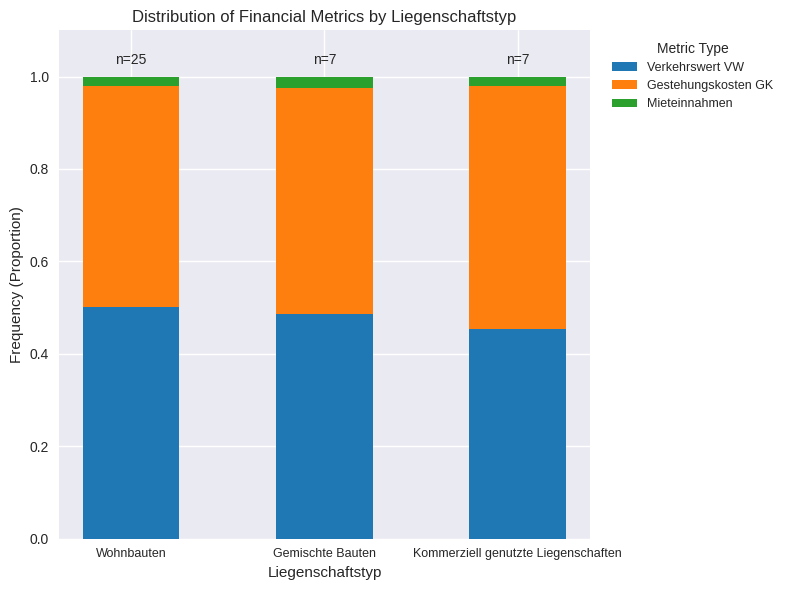

How many bars are there in total?

3